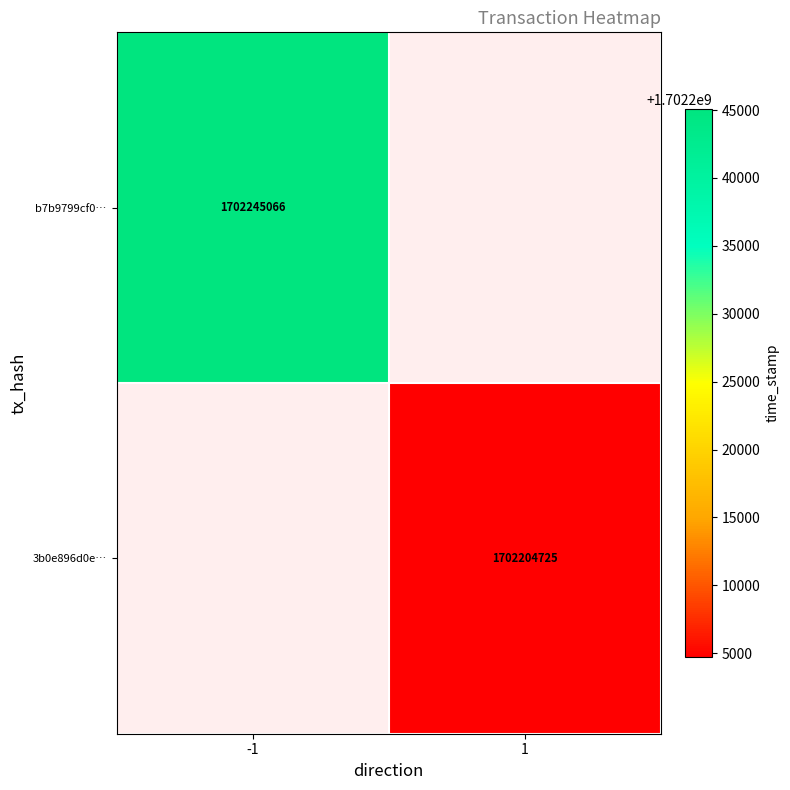

How many distinct data groups are displayed?

2